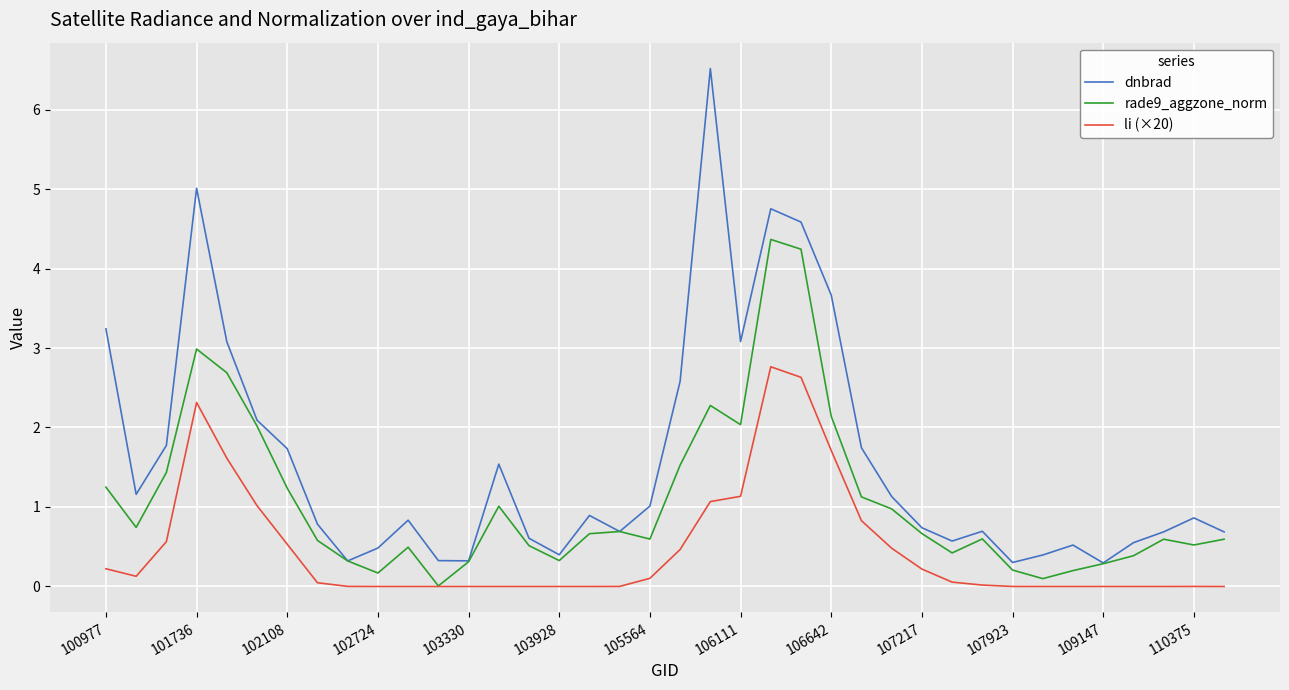

Rank the series by their maximum value, from lowest to highest.

li (×20), rade9_aggzone_norm, dnbrad